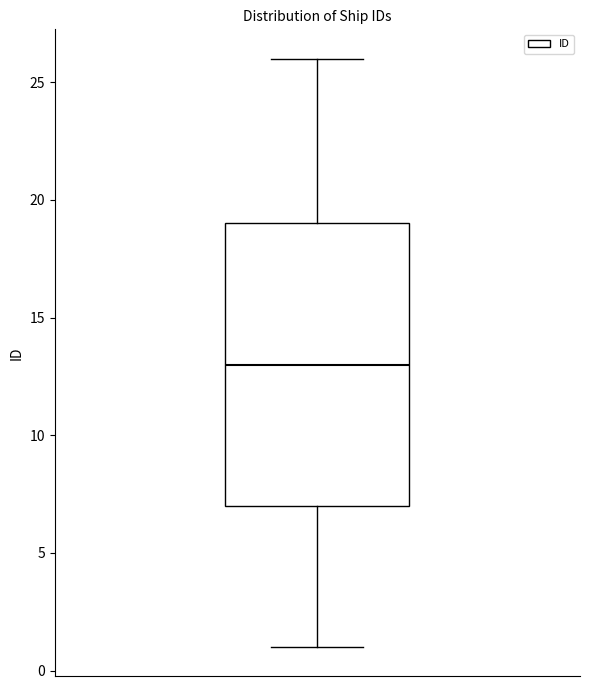

Read this box plot against the y-axis: the position of the median line, the range covered by the box, and the ends of both whiskers. The values are not printed on the chart, so give them approximately, as read against the axis.

median 13, box 7 to 19, whiskers 1 to 26